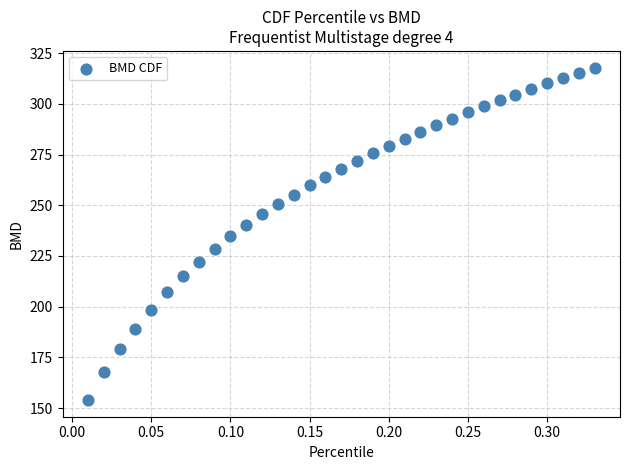

What is the range of X values (max minus min)?

0.3